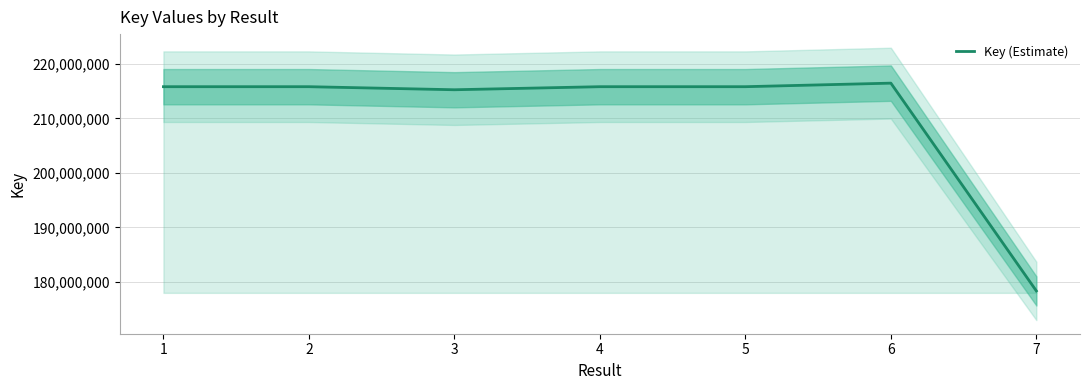

What is the difference between the values at 4 and 3?

560782